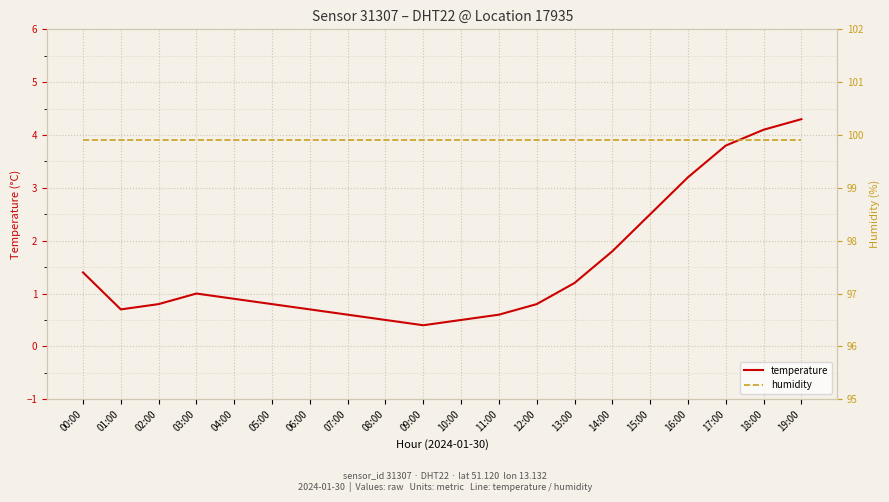

At how many categories does at least one series exceed 23?

20